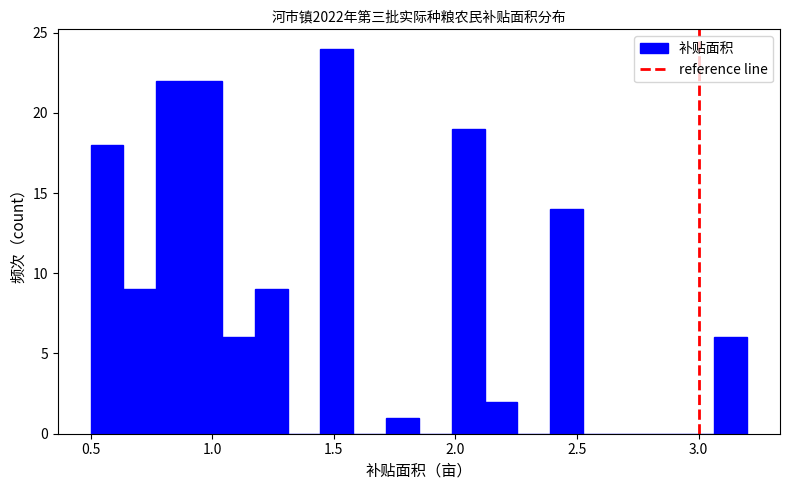

Around what value on the x-axis is the tallest bar? Give the approximate position of its centre, as read against the axis.

1.50